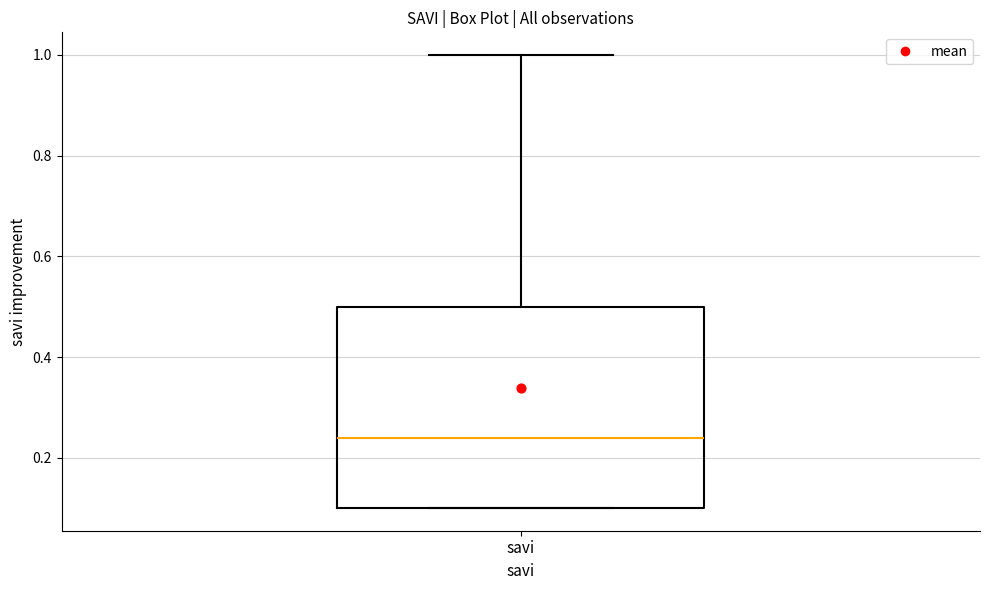

Transcribe this box plot: give where the median line is, the range the box spans, and where the two whiskers end, as read against the y-axis. The values are not printed on the chart, so give them approximately, as read against the axis.

median 0.24, box 0.10 to 0.50, whiskers 0.10 to 1.00